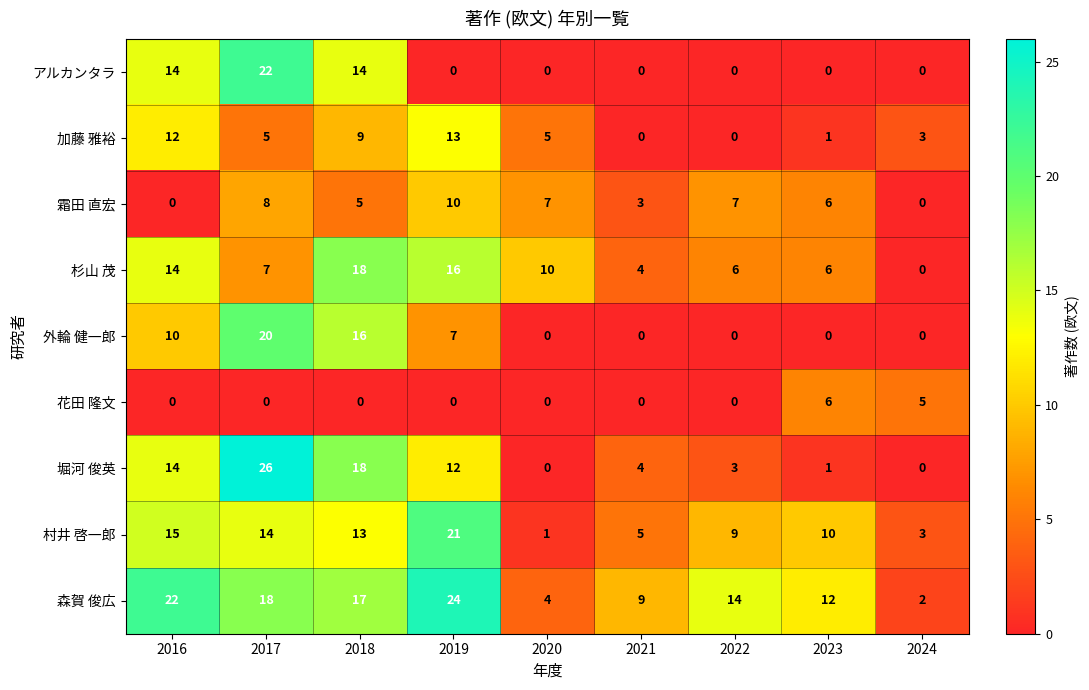

True or false: 霜田 直宏 has a value of 7 at 2020.

True